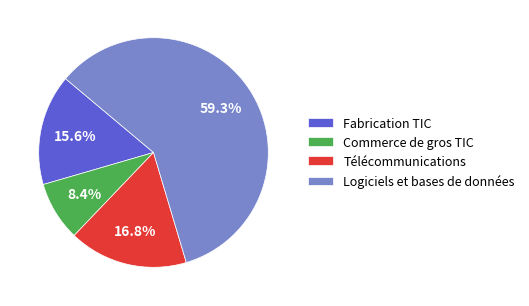

Between Commerce de gros TIC and Télécommunications, which is larger?

Télécommunications